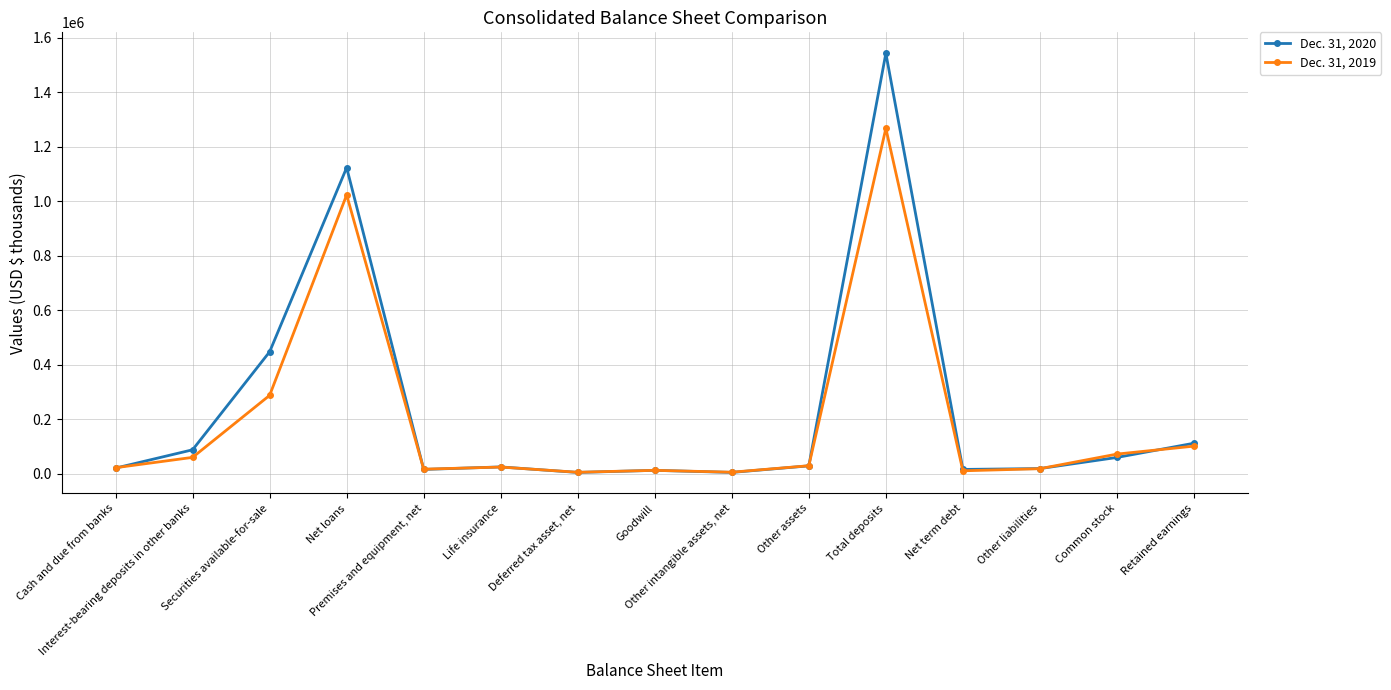

List the series in order of their peak value, lowest first.

Dec. 31, 2019, Dec. 31, 2020